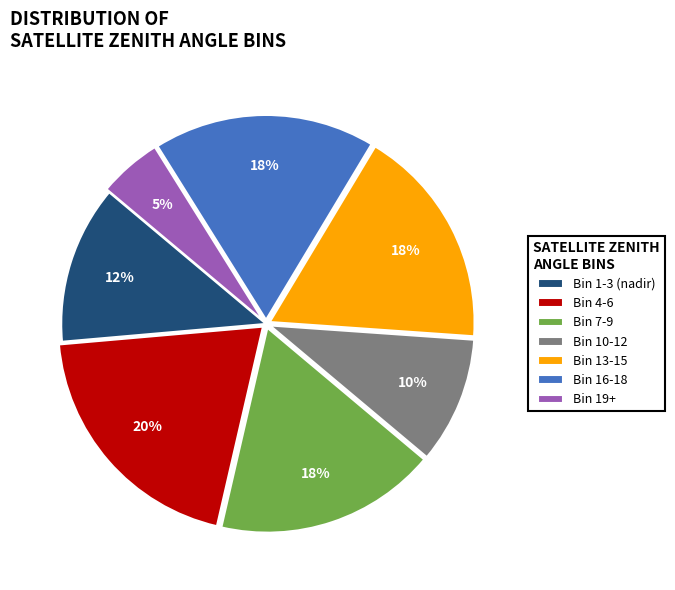

To the nearest percent, what is the difference between the largest and smallest slice percentages?

15%